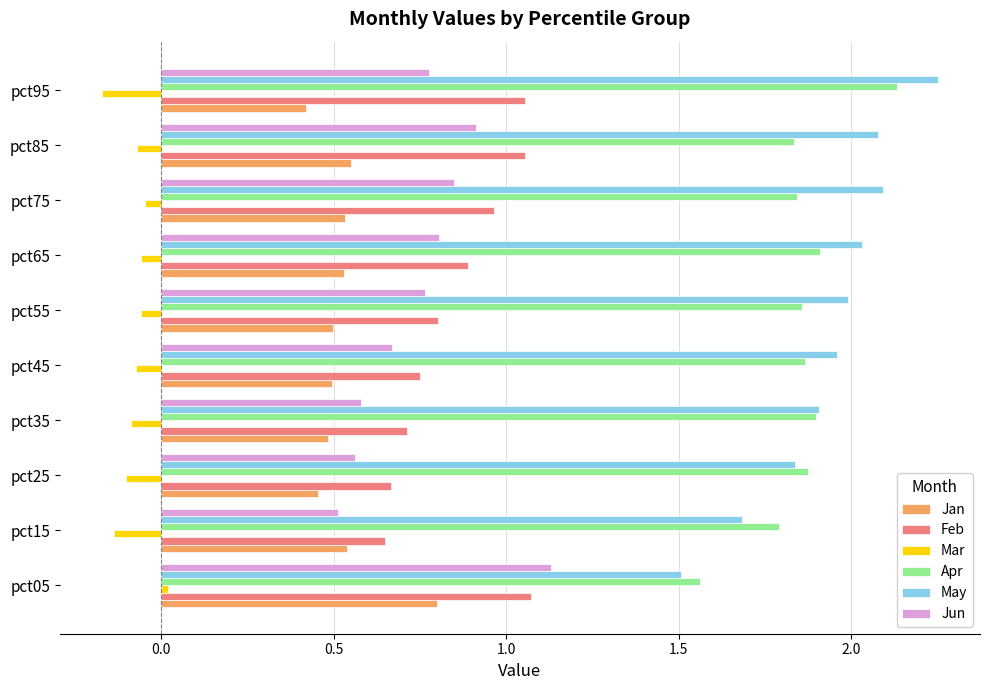

Is it true that Mar equals -0.0 at pct75?

True